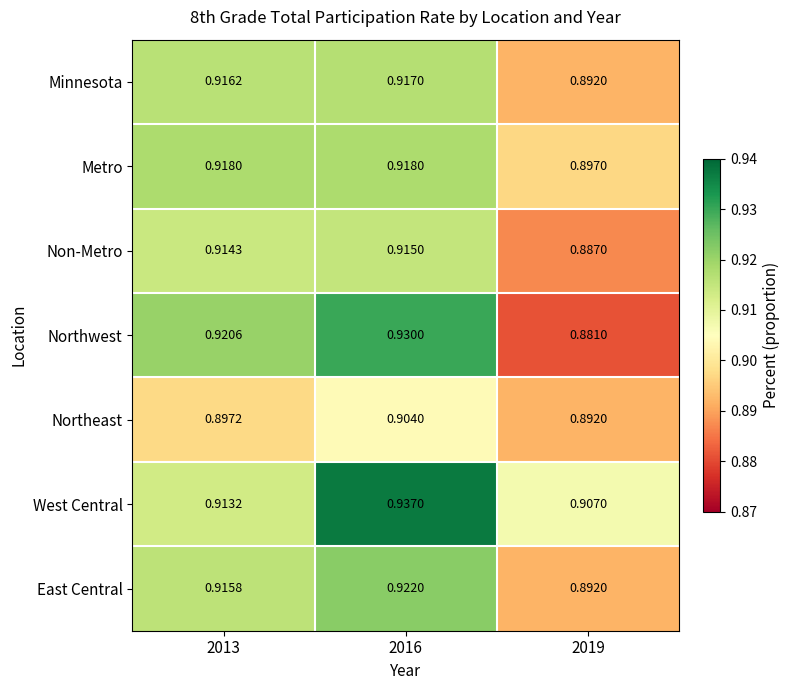

Is the value of Minnesota at 2016 greater than the value of Northeast at 2019?

Yes